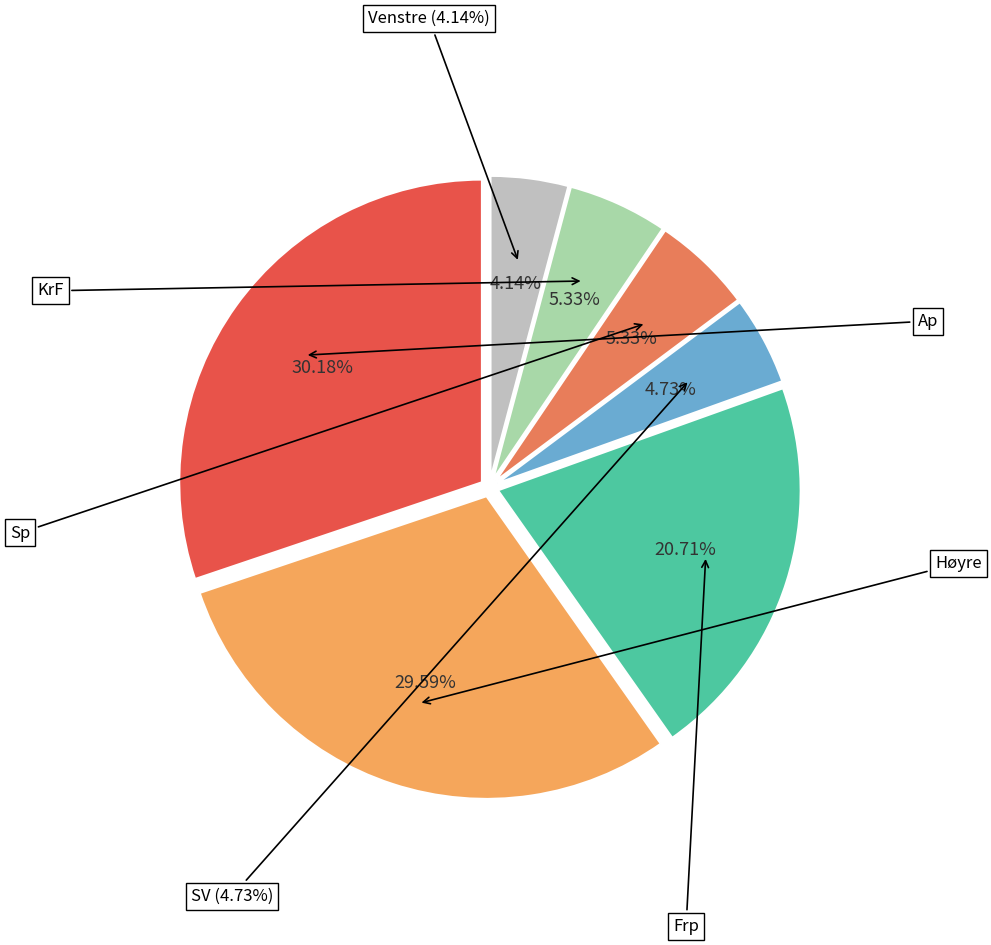

Approximately how many times larger is the value at SV compared to KrF?

0.9